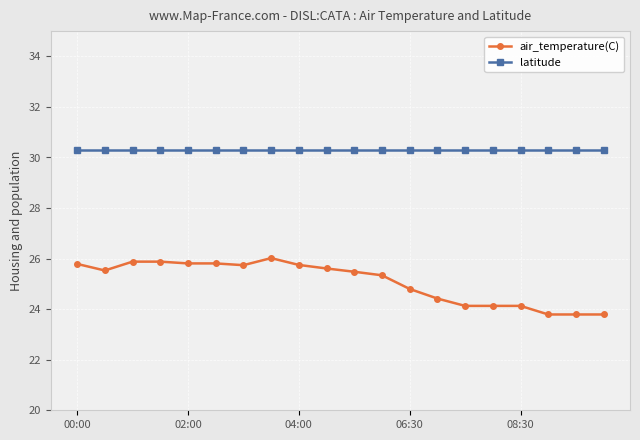

What is the value of the latitude point at the 4th from the left?

30.3